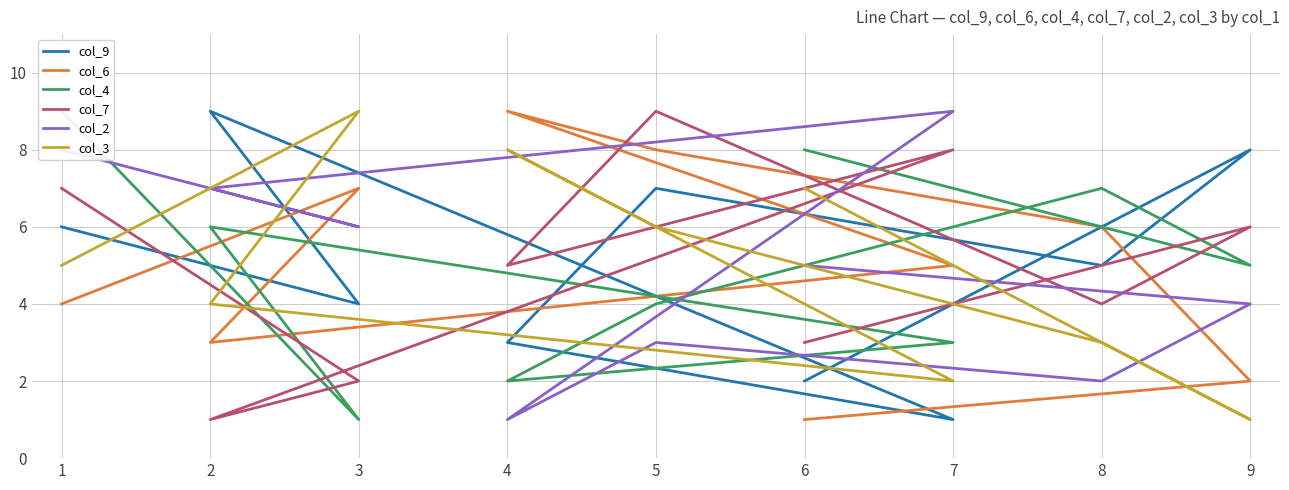

How many data points in col_3 are above 5?

4